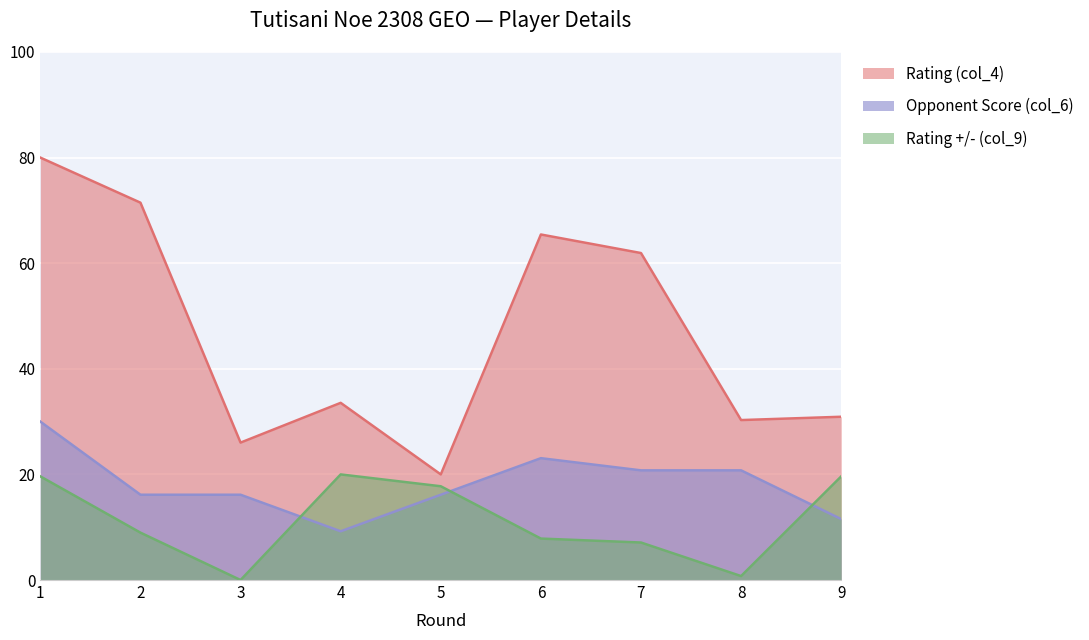

True or false: Rating (col_4) and Opponent Score (col_6) cross at least once.

False